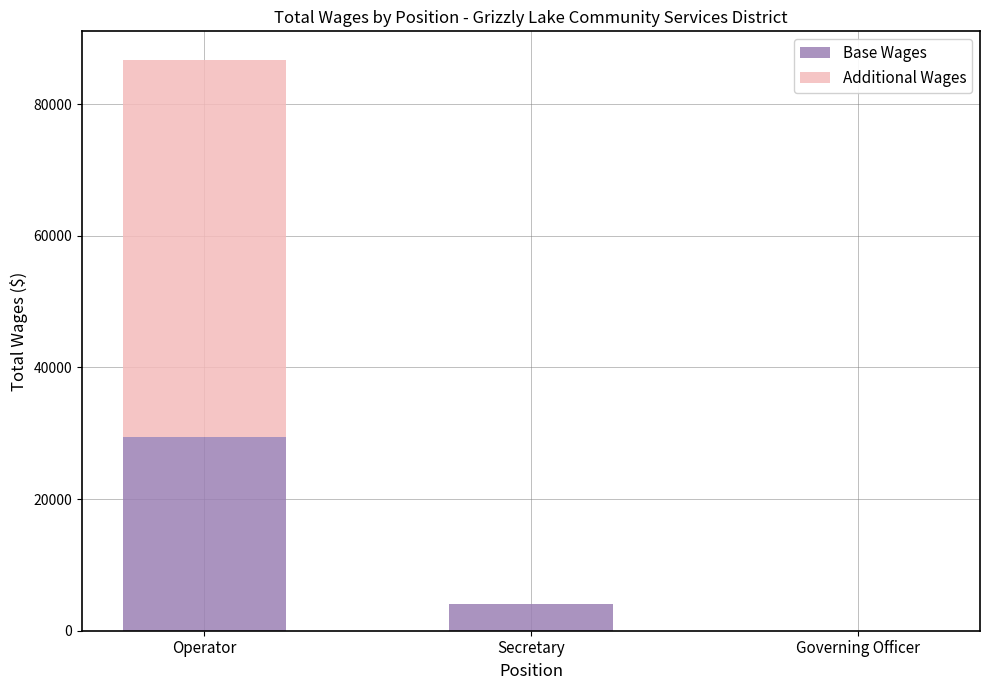

At which category is the sum across all series the highest?

Operator